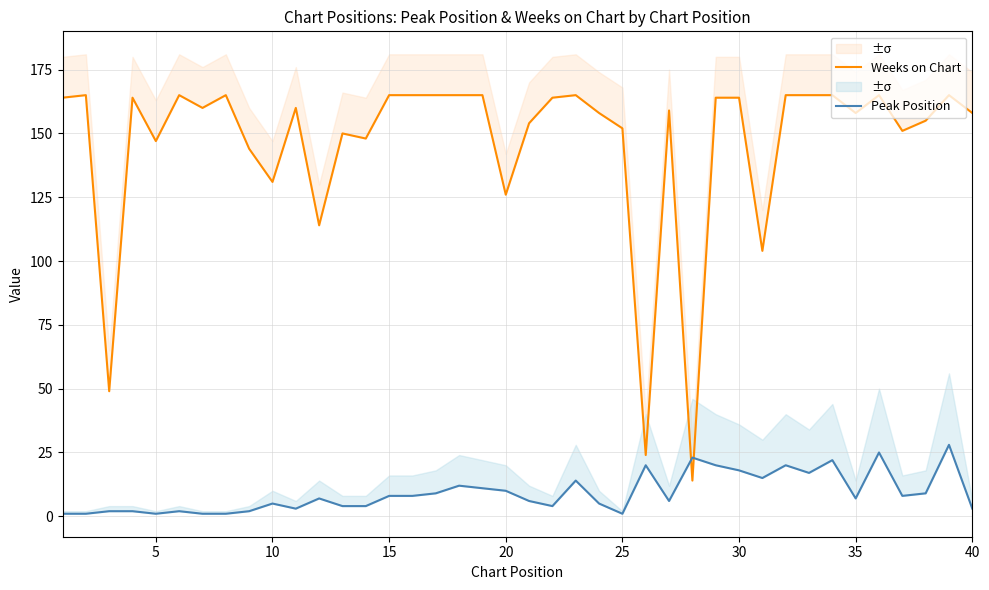

Reading left to right, what are all the values shown in this chart?

Weeks on Chart: 164	165	49	164	147	165	160	165	144	131	160	114	150	148	165	165	165	165	165	126	154	164	165	158	152	24	159	14	164	164	104	165	165	165	158	165	151	155	165	158
Peak Position: 1	1	2	2	1	2	1	1	2	5	3	7	4	4	8	8	9	12	11	10	6	4	14	5	1	20	6	23	20	18	15	20	17	22	7	25	8	9	28	3